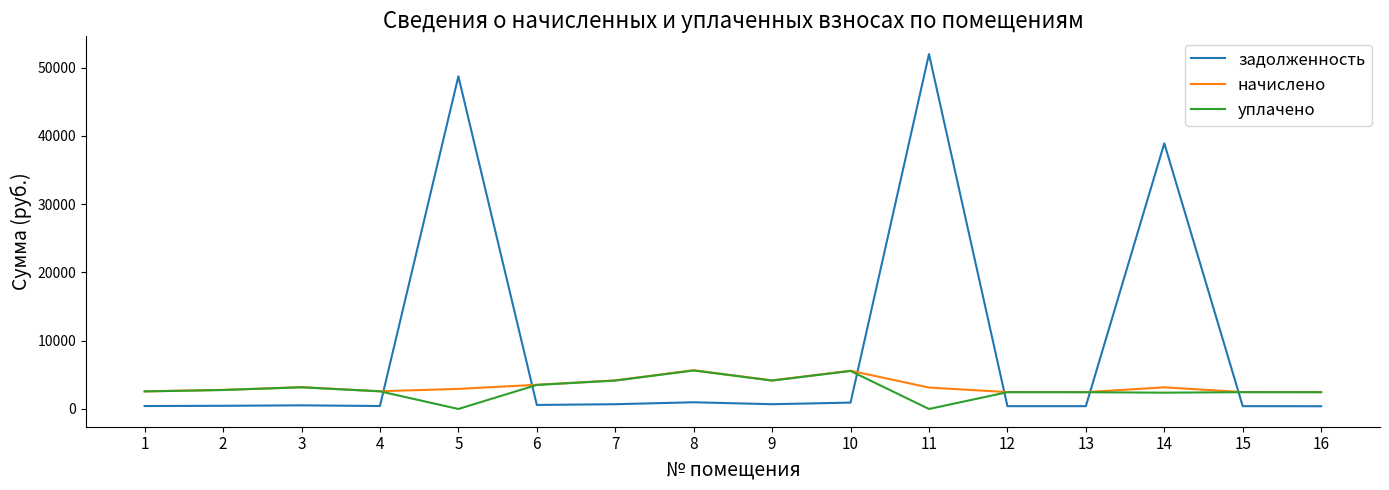

How many times do начислено and задолженность cross each other?

6